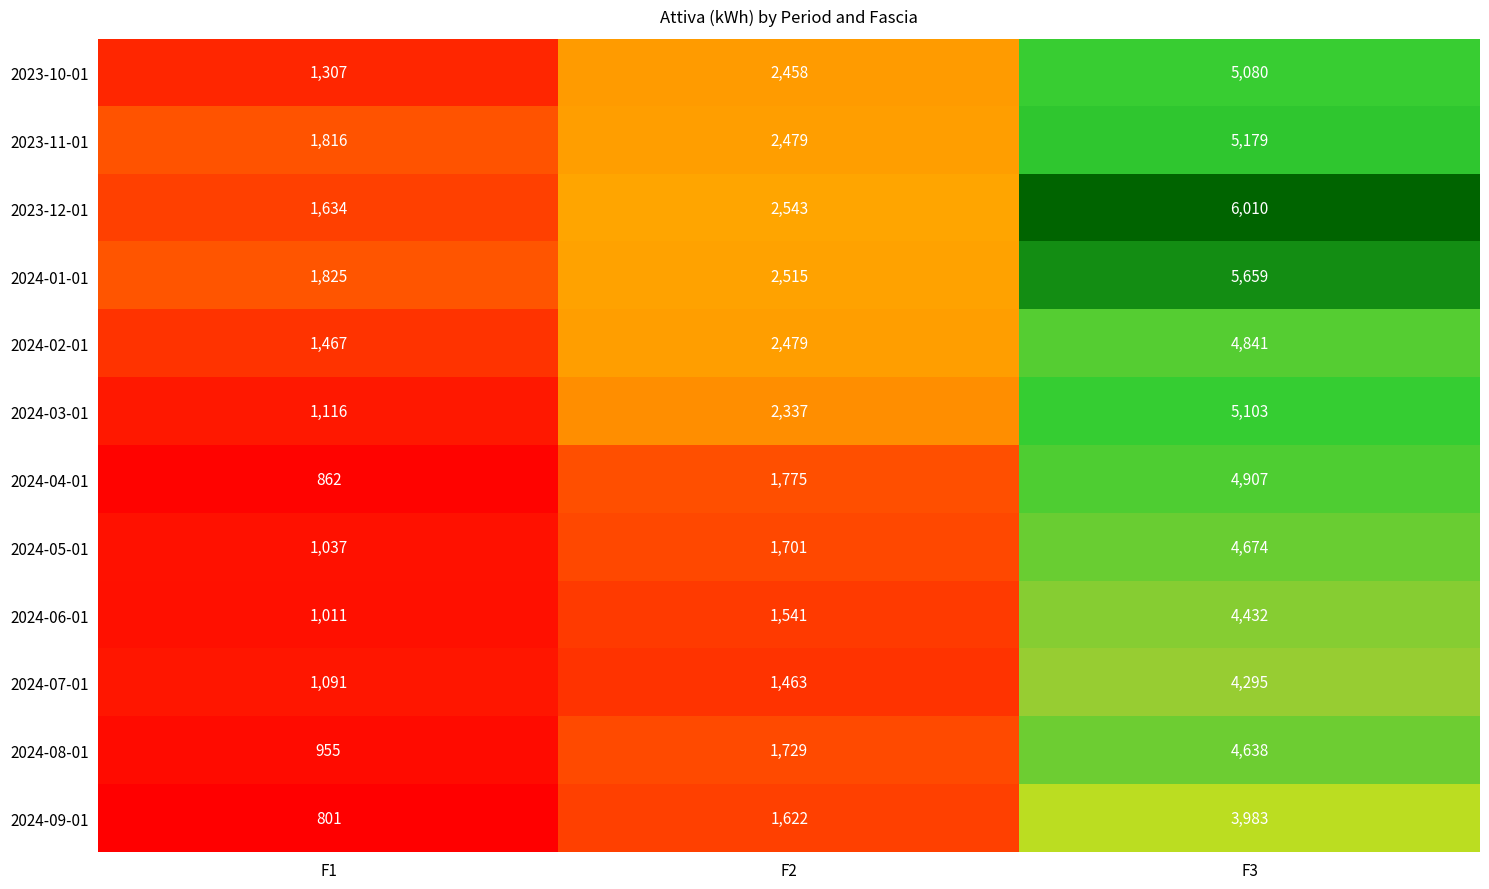

How many 2024-02-01 values are between 1467 and 4841?

3